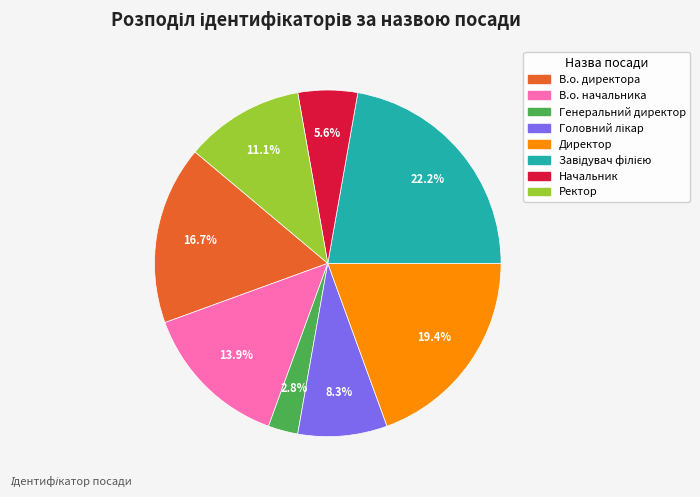

What percentage do В.о. начальника and Директор together represent?

33.3%